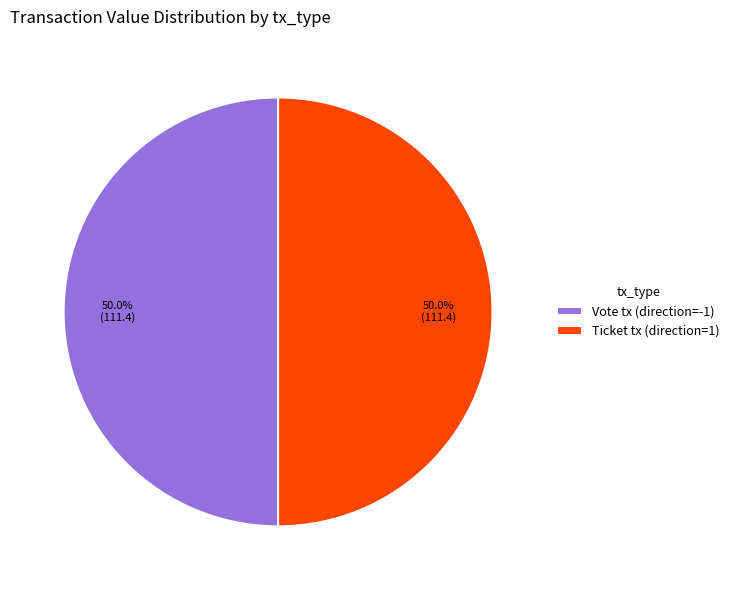

What portion of the pie excludes Vote tx (direction=-1)?

50.0%